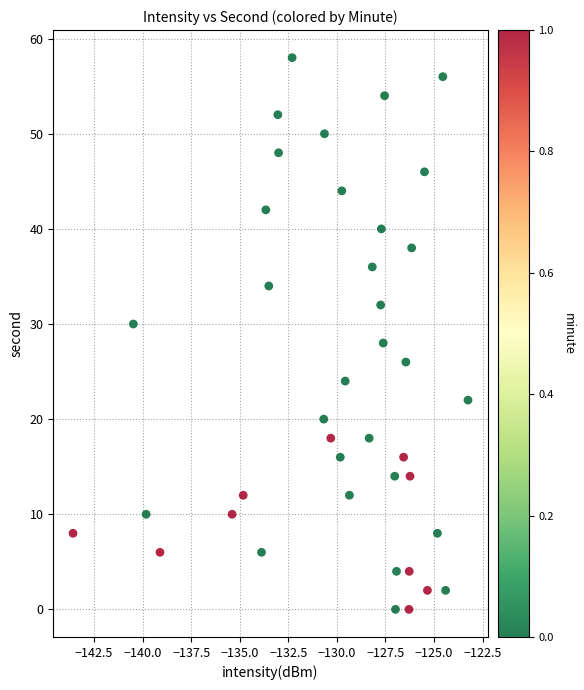

What is the range of Y values (max minus min)?

58